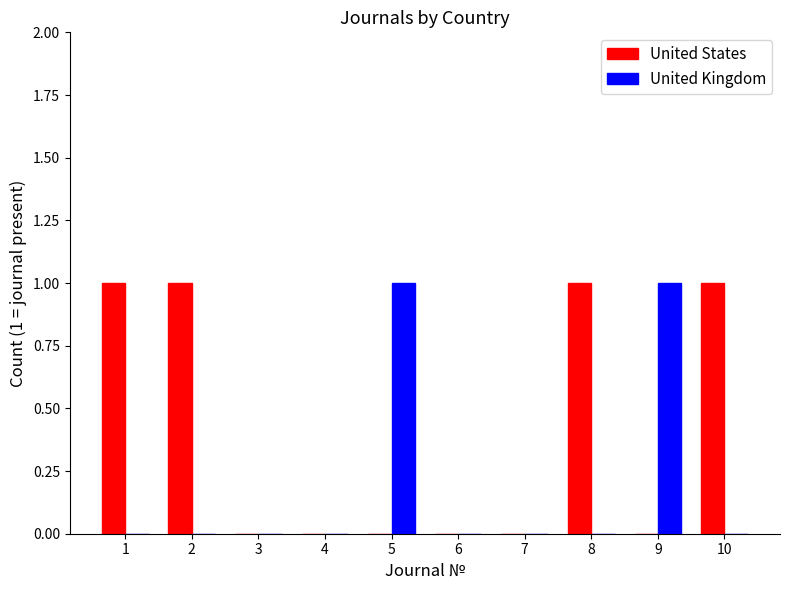

The value of United Kingdom at 4 is -1. True or false?

False